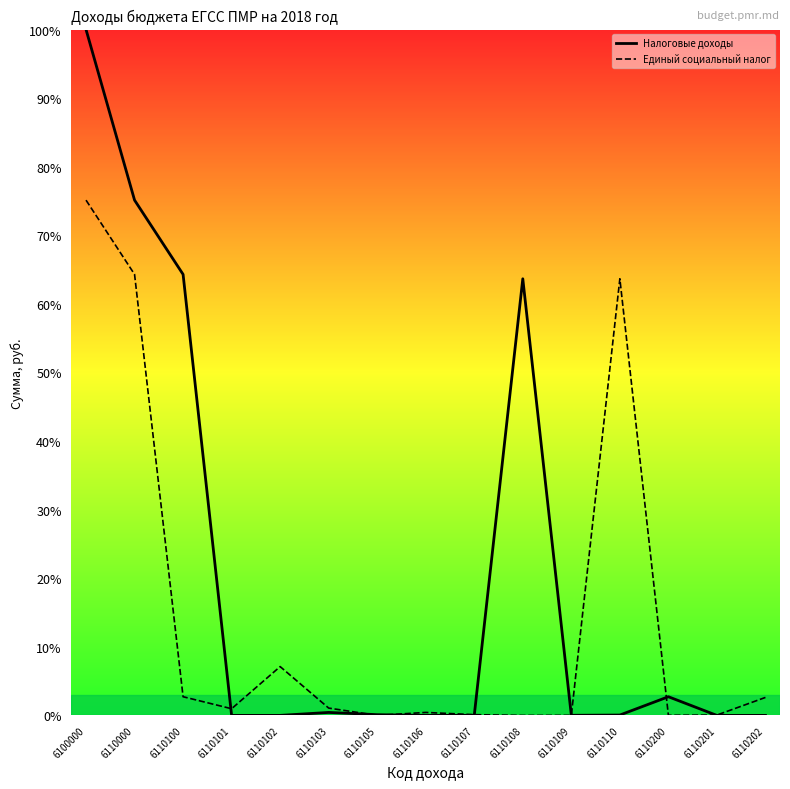

Reading left to right, extract all data points from this chart.

Налоговые доходы: 6100000=100.0	6110000=75.1	6110100=64.3	6110101=0.0	6110102=0.0	6110103=0.4	6110105=0.1	6110106=0.0	6110107=0.0	6110108=63.7	6110109=0.0	6110110=0.1	6110200=2.7	6110201=0.0	6110202=0.0
Единый социальный налог: 6100000=75.1	6110000=64.3	6110100=2.7	6110101=1.0	6110102=7.1	6110103=1.1	6110105=0.0	6110106=0.4	6110107=0.1	6110108=0.0	6110109=0.0	6110110=63.7	6110200=0.0	6110201=0.1	6110202=2.6